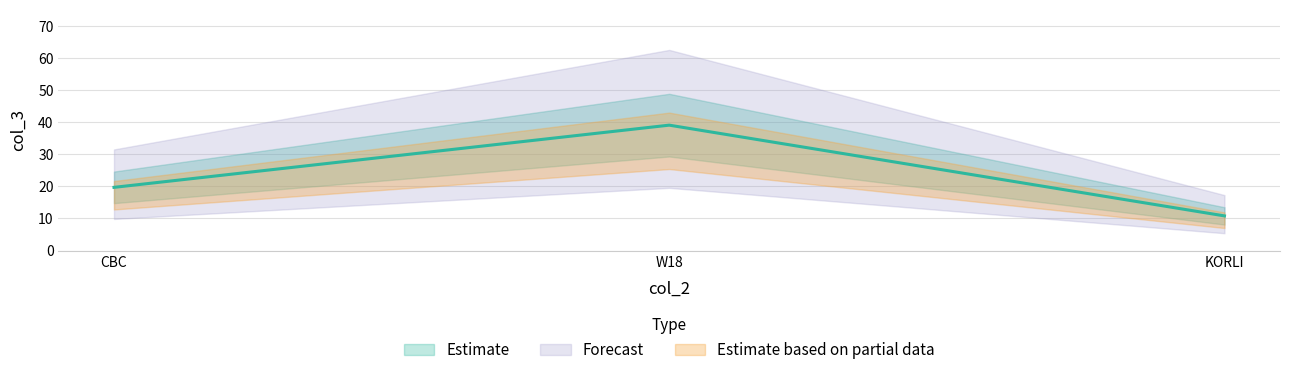

What is the difference between the maximum and minimum values?

28.3